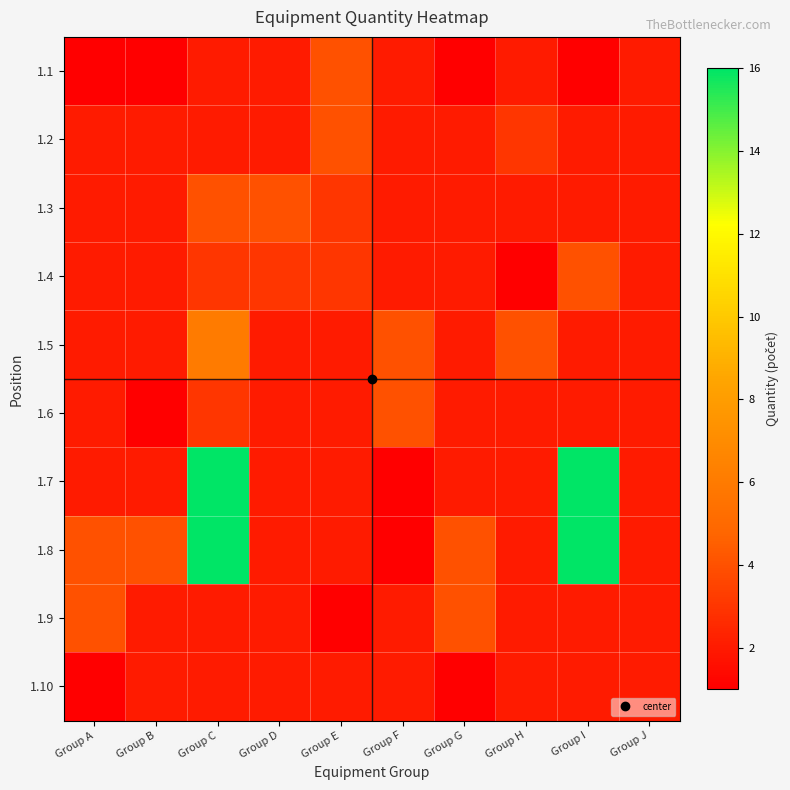

Which has a higher value, Group G or Group E?

Group E